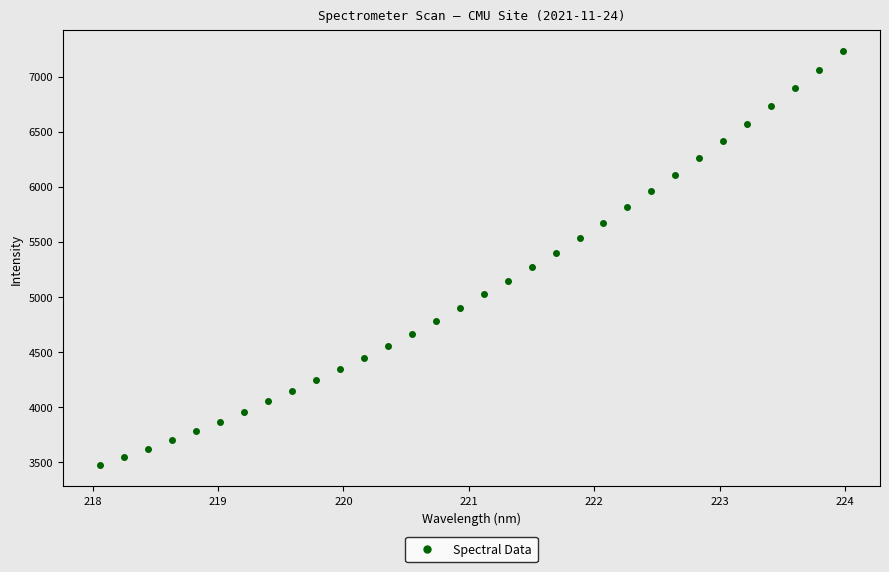

What is the range of X values (max minus min)?

5.9